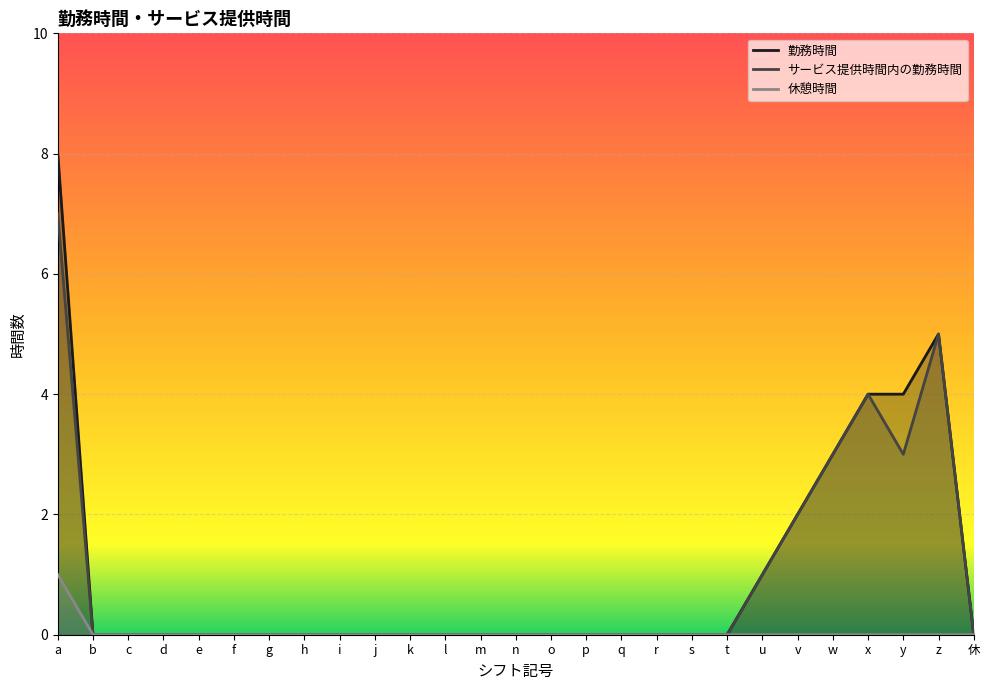

Reading left to right, what are all the values shown in this chart?

勤務時間: a=8	b=0	c=0	d=0	e=0	f=0	g=0	h=0	i=0	j=0	k=0	l=0	m=0	n=0	o=0	p=0	q=0	r=0	s=0	t=0	u=1	v=2	w=3	x=4	y=4	z=5	休=0
サービス提供時間内の勤務時間: a=7	b=0	c=0	d=0	e=0	f=0	g=0	h=0	i=0	j=0	k=0	l=0	m=0	n=0	o=0	p=0	q=0	r=0	s=0	t=0	u=1	v=2	w=3	x=4	y=3	z=5	休=0
休憩時間: a=1	b=0	c=0	d=0	e=0	f=0	g=0	h=0	i=0	j=0	k=0	l=0	m=0	n=0	o=0	p=0	q=0	r=0	s=0	t=0	u=0	v=0	w=0	x=0	y=0	z=0	休=0